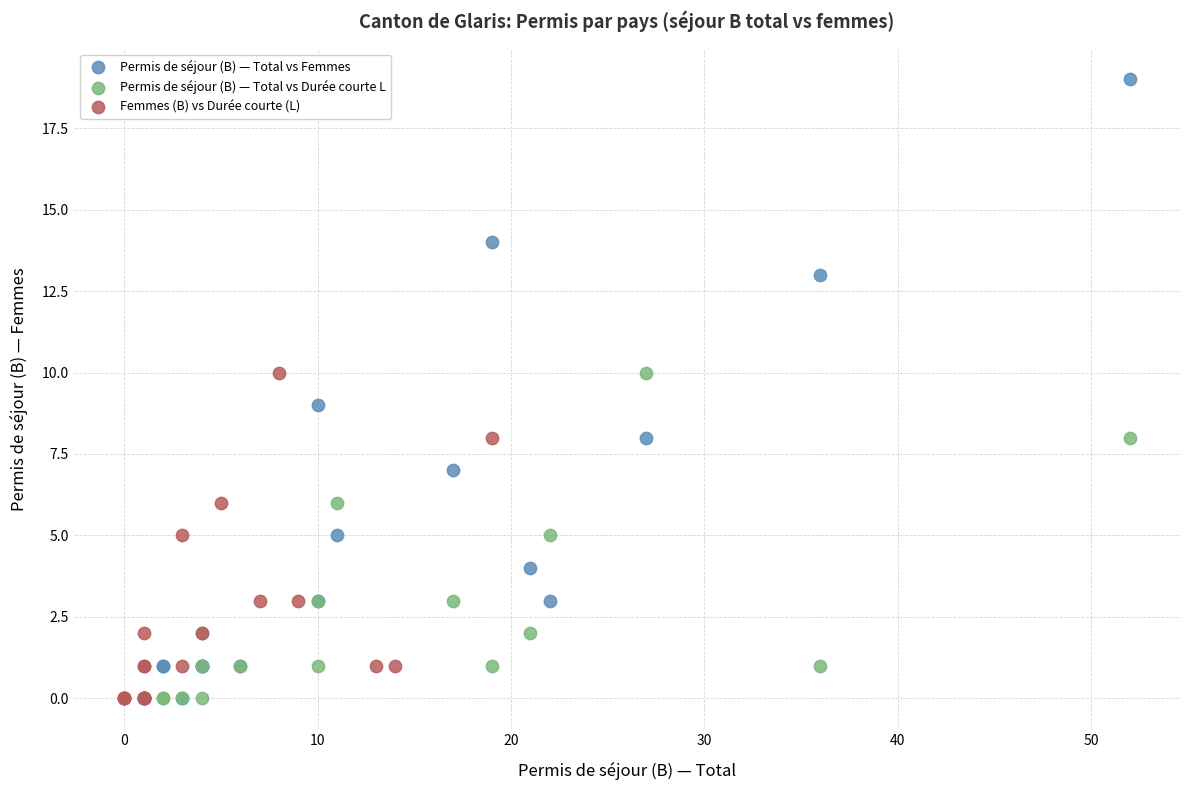

Which series has the widest spread of Y values?

Permis de séjour (B) — Total vs Femmes